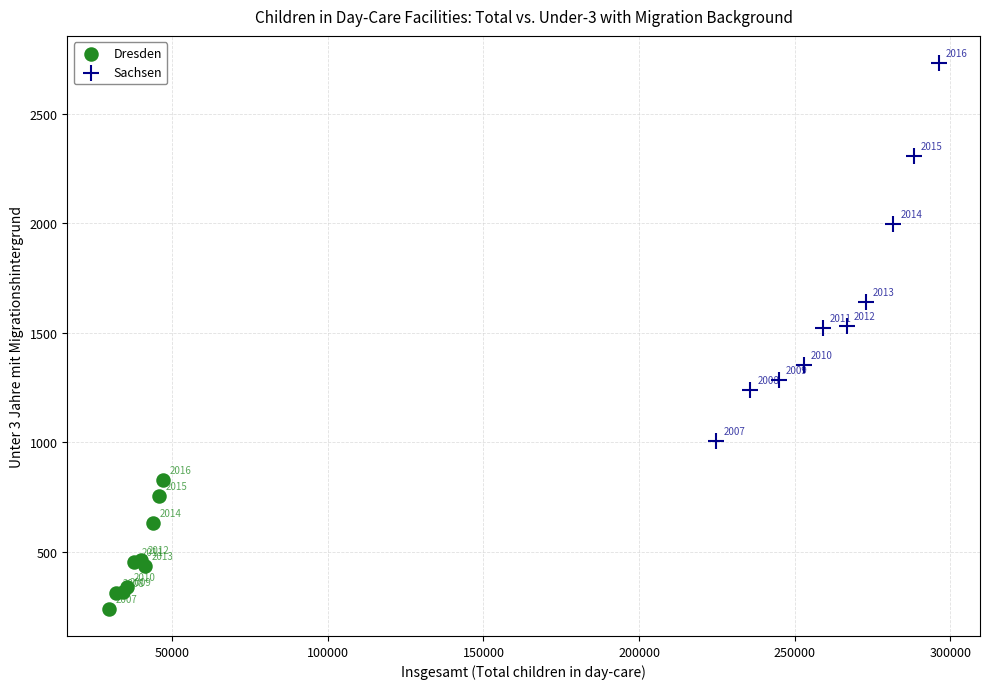

Which series has the largest Y range (max minus min)?

Sachsen